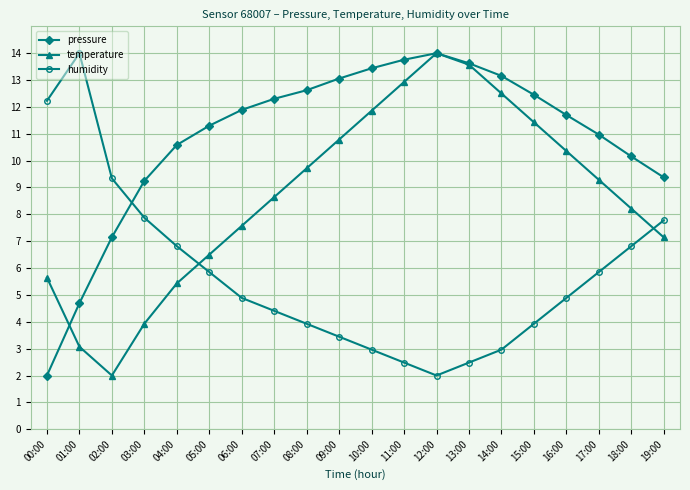

Where is pressure nearest to the value 8?

02:00